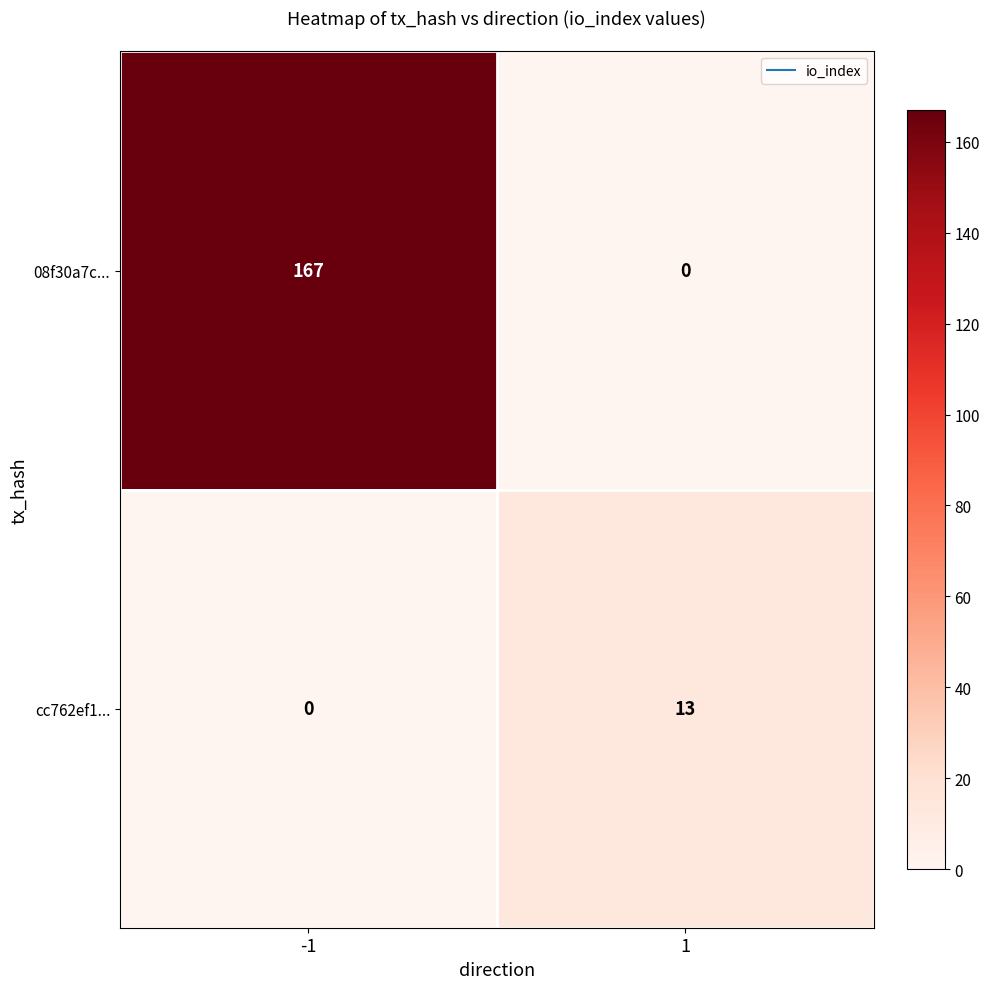

Rank the categories by 08f30a7c... value from lowest to highest.

1, -1